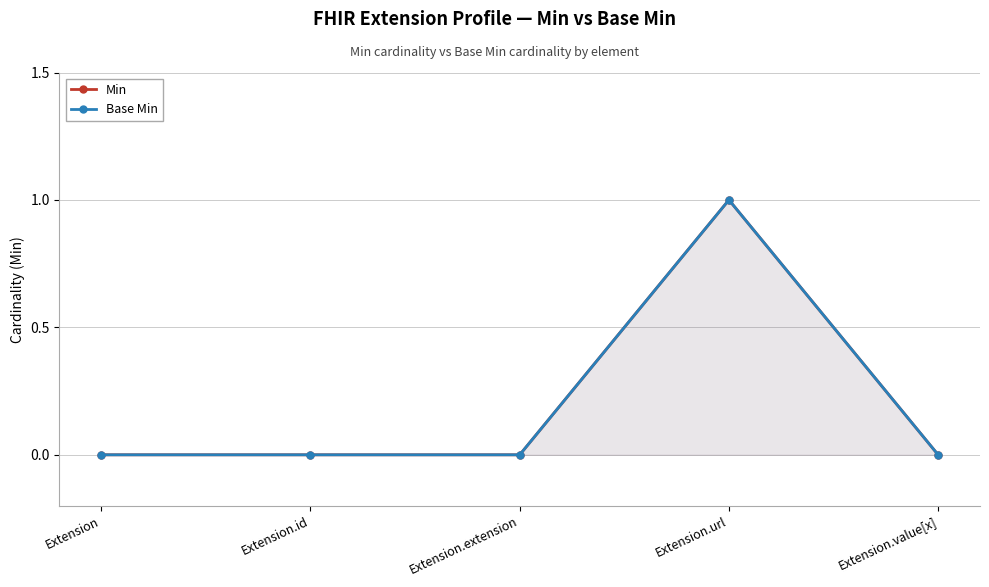

Is it true that Base Min equals 0 at Extension.id?

True